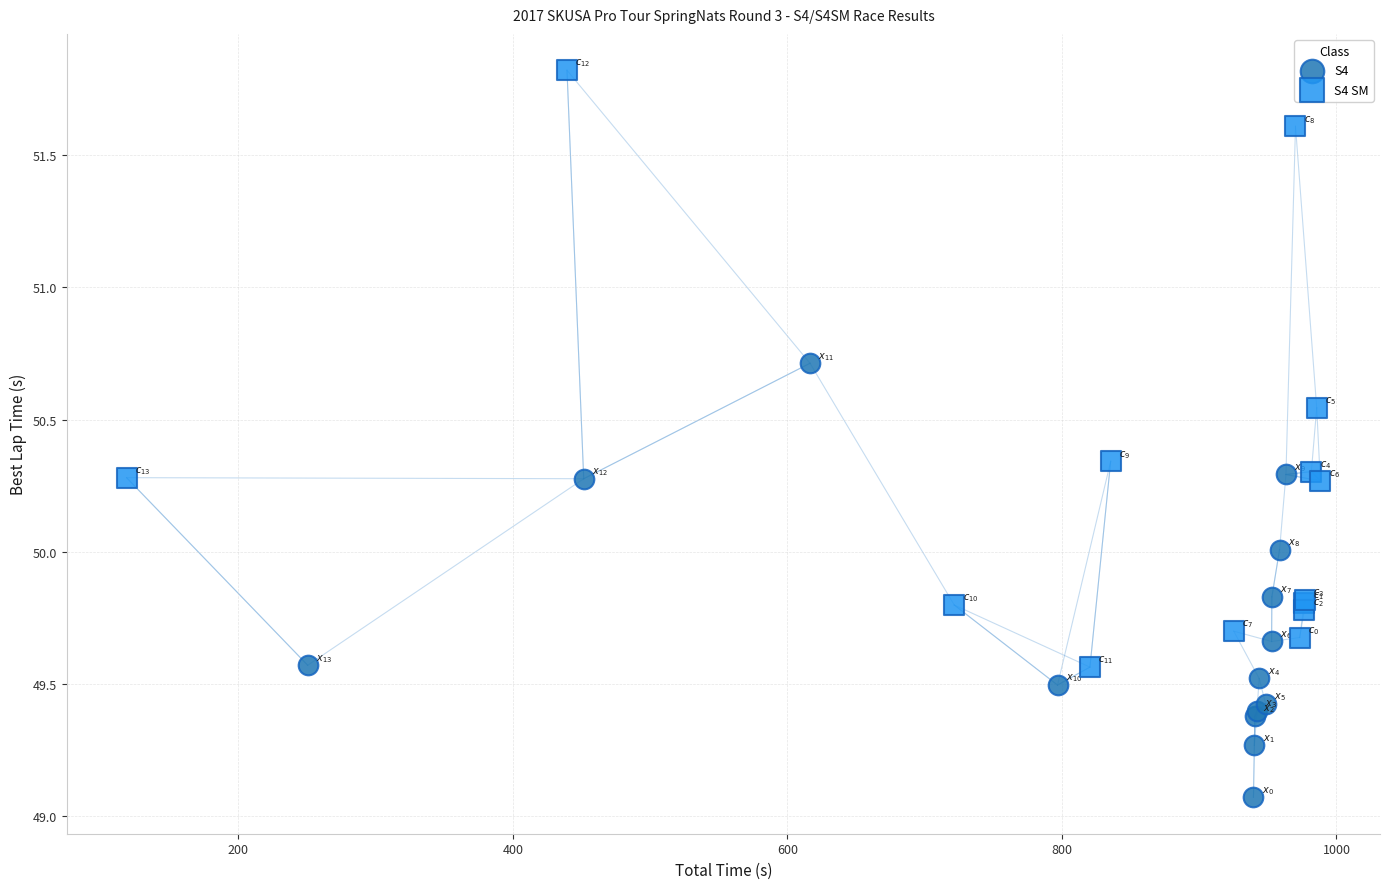

Which series reaches the maximum Y coordinate?

S4 SM